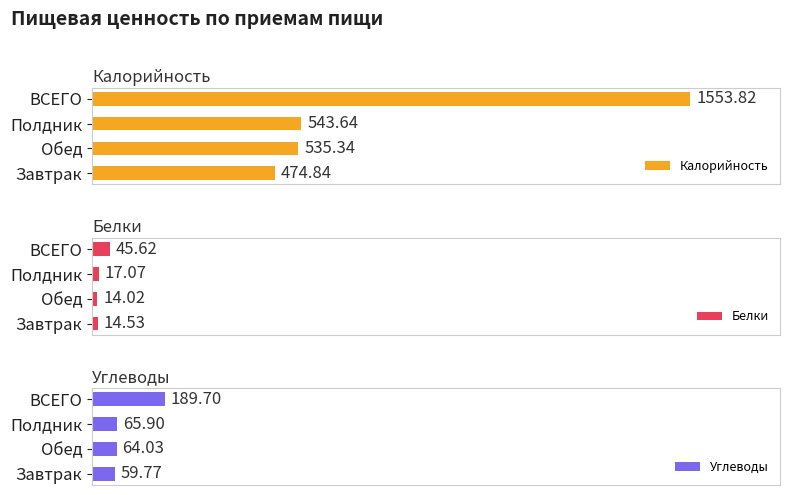

Rank the categories by Калорийность value from highest to lowest.

ВСЕГО, Полдник, Обед, Завтрак